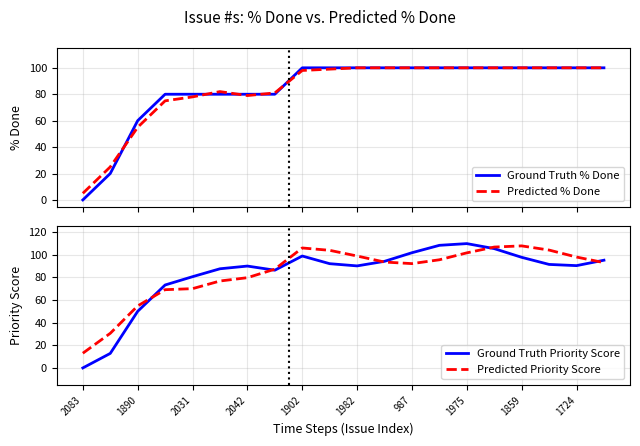

The Predicted Priority Score series shows 79.7 at 2042. True or false?

True